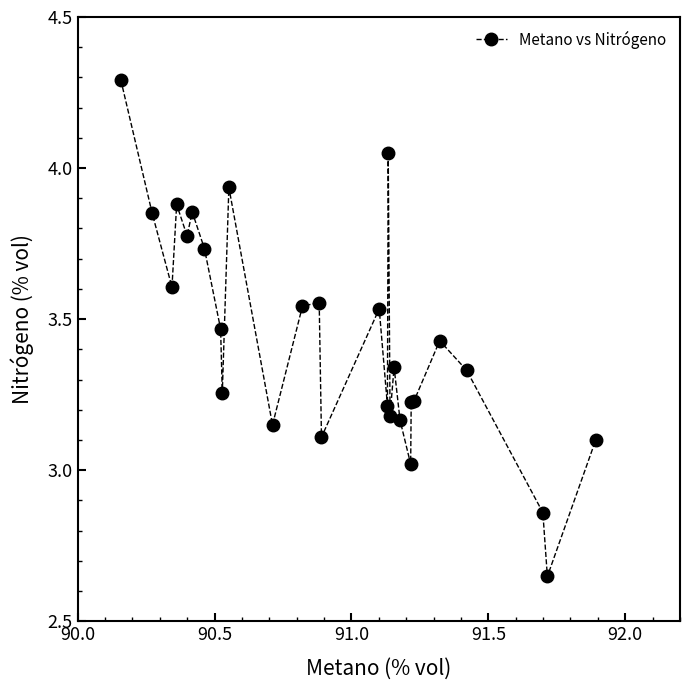

What is the sum of all values?

96.3